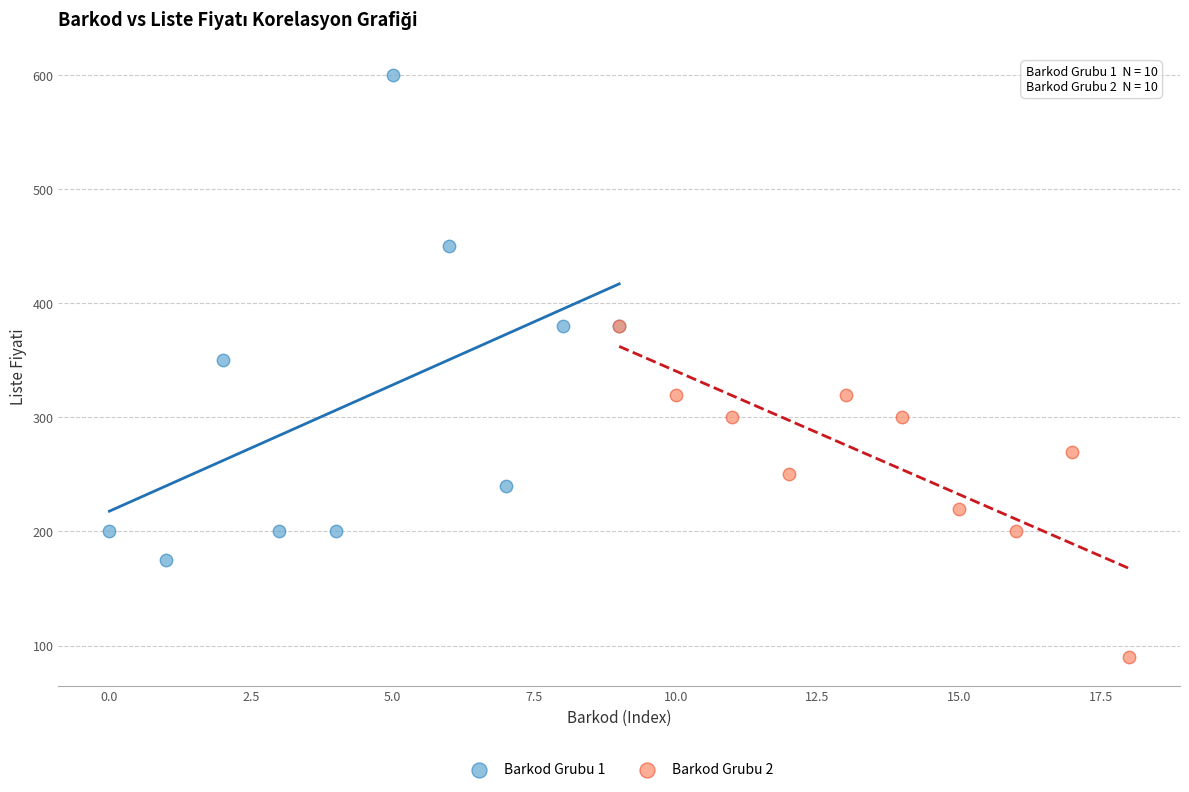

Which series contains the lowest Y value?

Barkod Grubu 2